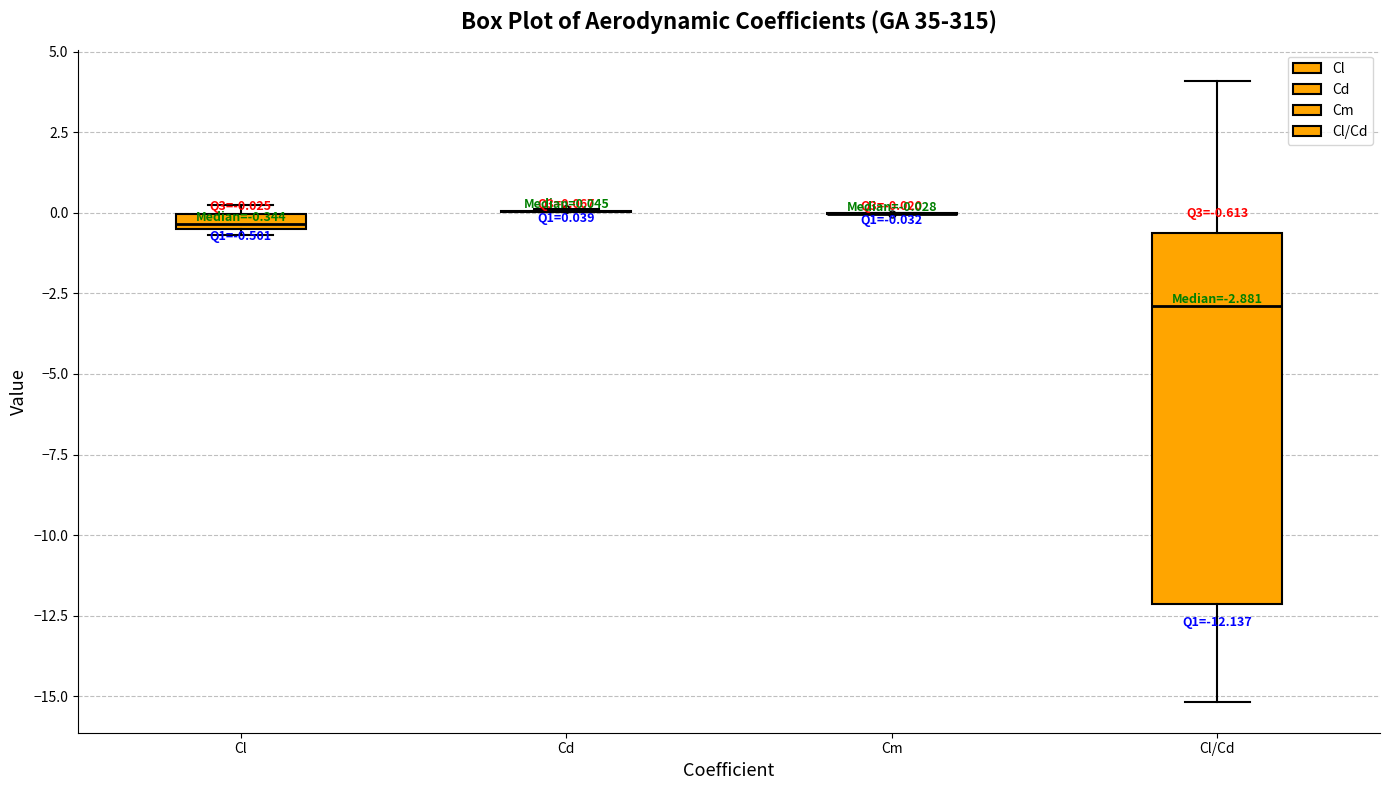

Comparing the boxes themselves (not the whiskers), which one is the tallest?

Cl/Cd